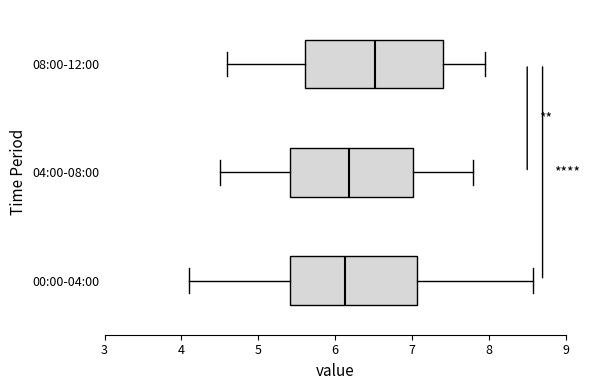

Where does the median line of the box for 08:00-12:00 sit on the x-axis? The values are not printed on the chart, so give them approximately, as read against the axis.

6.5